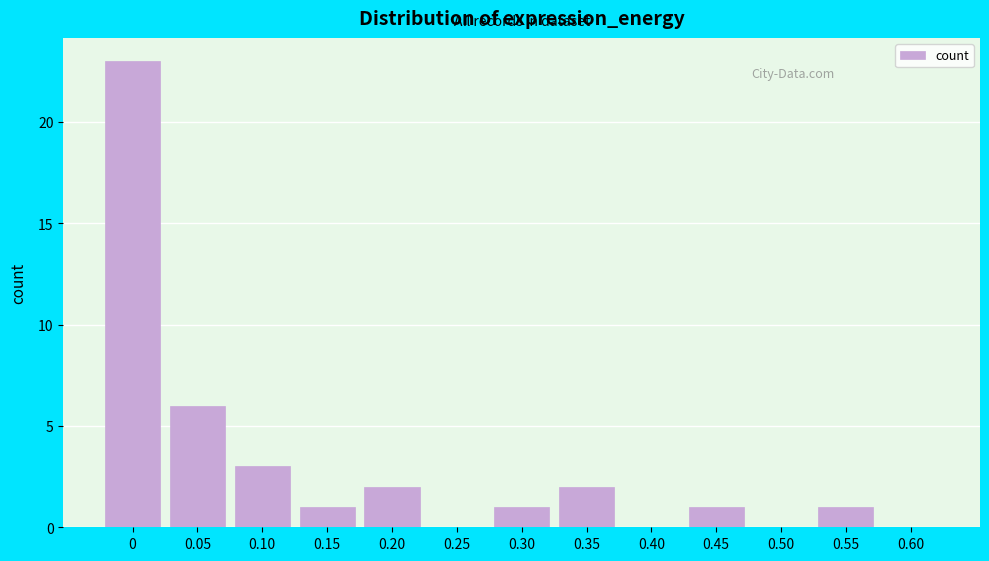

Reading right to left, what are all the values shown in this chart?

0.60=0	0.55=1	0.50=0	0.45=1	0.40=0	0.35=2	0.30=1	0.25=0	0.20=2	0.15=1	0.10=3	0.05=6	0=23